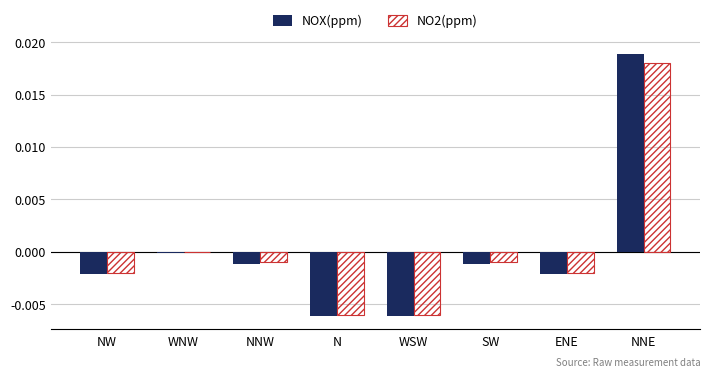

Which category has the highest value in the NOX(ppm) series?

NNE